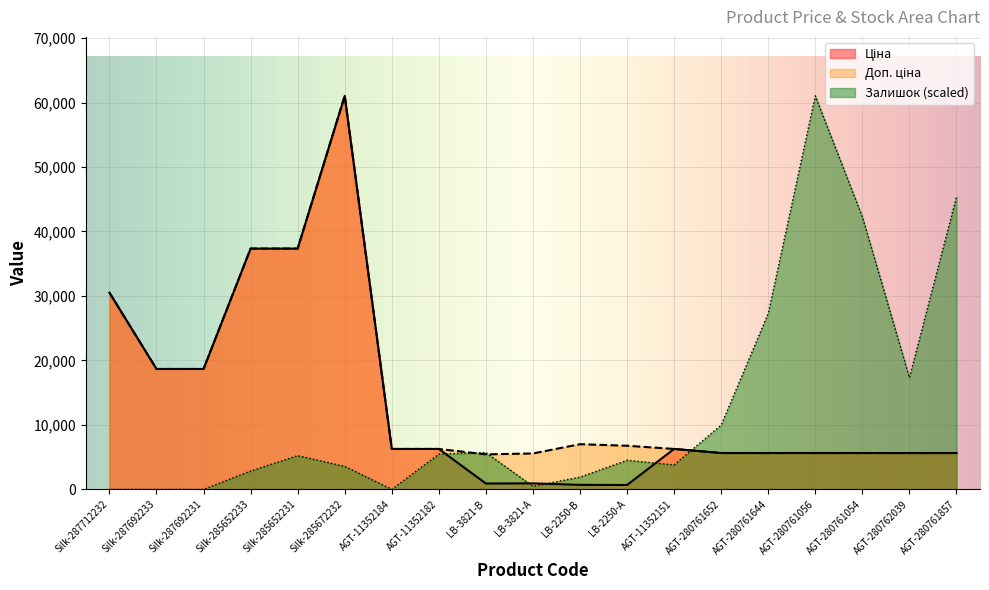

Reading left to right, what are all the values shown in this chart?

Ціна: Silk-287712232=30512.3	Silk-287692233=18671.5	Silk-287692231=18671.5	Silk-285652233=37343.0	Silk-285652231=37343.0	Silk-285672232=61024.7	AGT-11352184=6266.7	AGT-11352182=6266.7	LB-3821-В=904.3	LB-3821-А=928.3	LB-2250-В=700.4	LB-2250-А=676.4	AGT-11352151=6266.7	AGT-280761652=5636.0	AGT-280761644=5636.0	AGT-280761056=5636.0	AGT-280761054=5636.0	AGT-280762039=5636.0	AGT-280761857=5636.0
Доп. ціна: Silk-287712232=30512.3	Silk-287692233=18671.5	Silk-287692231=18671.5	Silk-285652233=37343.0	Silk-285652231=37343.0	Silk-285672232=61024.7	AGT-11352184=6266.7	AGT-11352182=6266.7	LB-3821-В=5425.9	LB-3821-А=5569.9	LB-2250-В=7004.3	LB-2250-А=6764.4	AGT-11352151=6266.7	AGT-280761652=5636.0	AGT-280761644=5636.0	AGT-280761056=5636.0	AGT-280761054=5636.0	AGT-280762039=5636.0	AGT-280761857=5636.0
Залишок: Silk-287712232=0.0	Silk-287692233=0.0	Silk-287692231=0.0	Silk-285652233=2849.4	Silk-285652231=5223.9	Silk-285672232=3561.8	AGT-11352184=0.0	AGT-11352182=5461.4	LB-3821-В=5698.8	LB-3821-А=474.9	LB-2250-В=1899.6	LB-2250-А=4511.6	AGT-11352151=3799.2	AGT-280761652=9972.9	AGT-280761644=27306.8	AGT-280761056=61024.7	AGT-280761054=42266.1	AGT-280762039=17333.9	AGT-280761857=45353.0